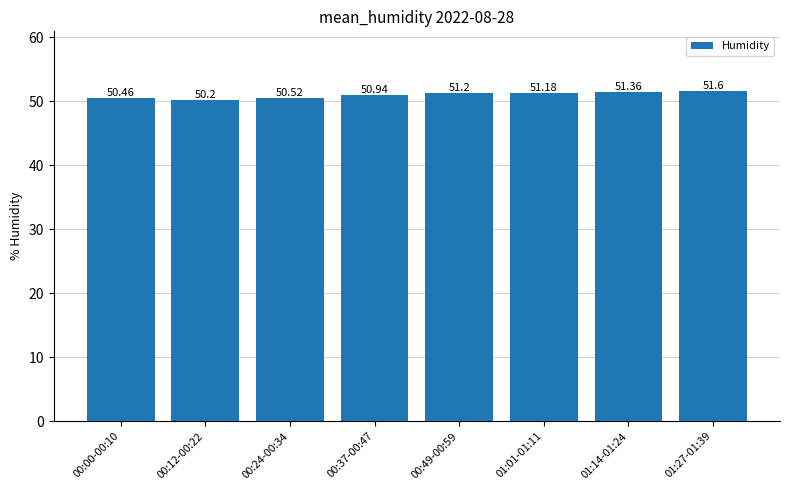

At which label does the data first exceed 51?

00:49-00:59